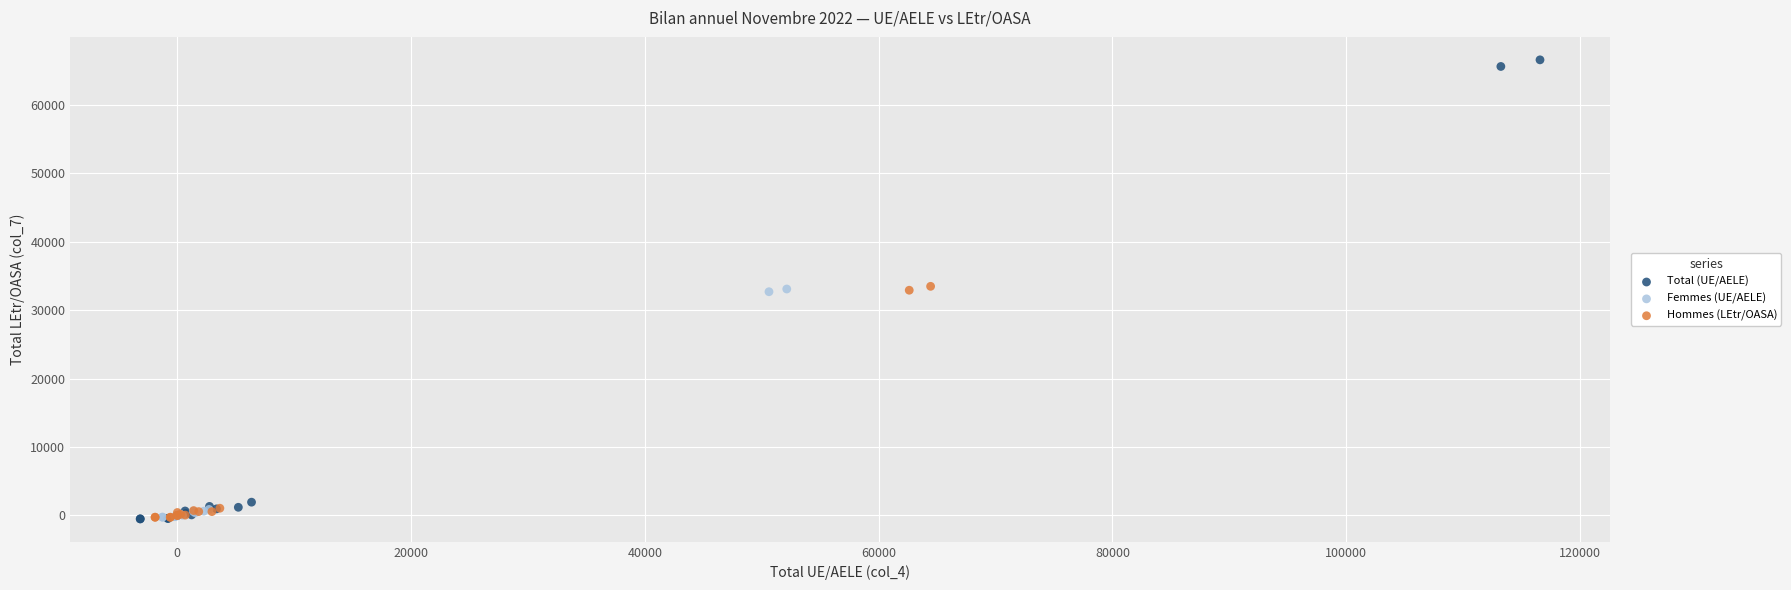

Which series has the largest Y range (max minus min)?

Total (UE/AELE)